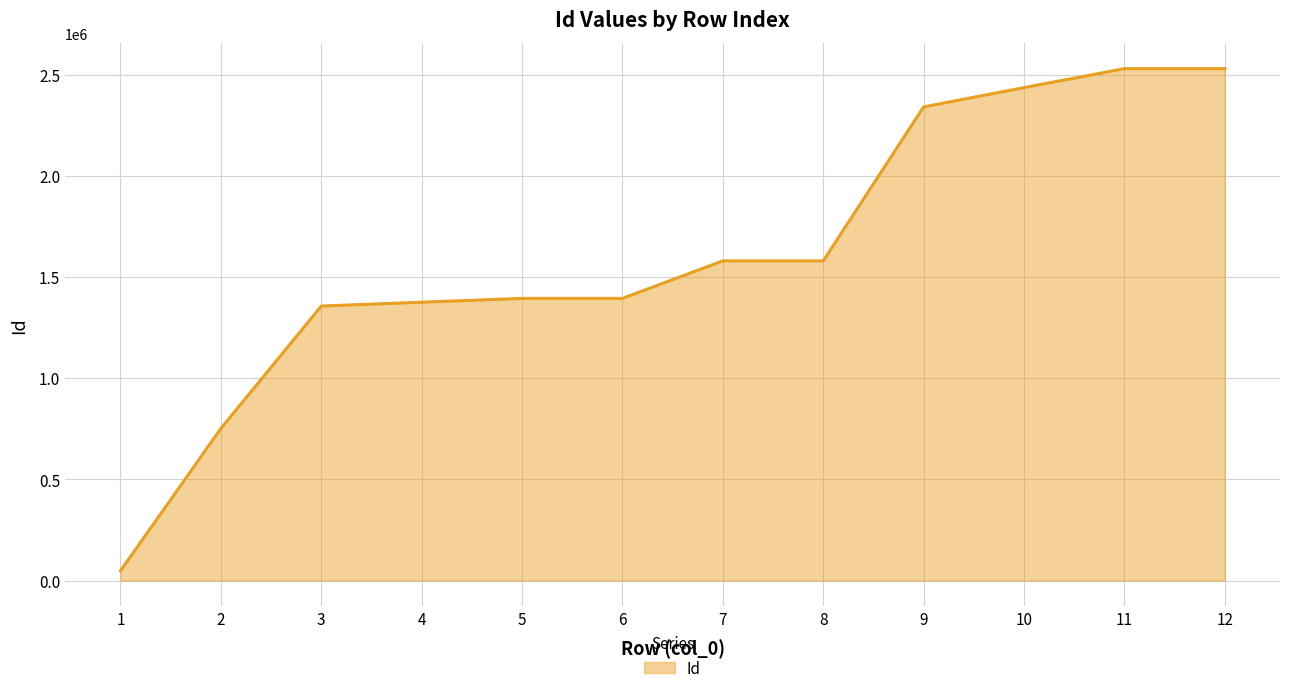

What is the greatest value displayed?

2530416